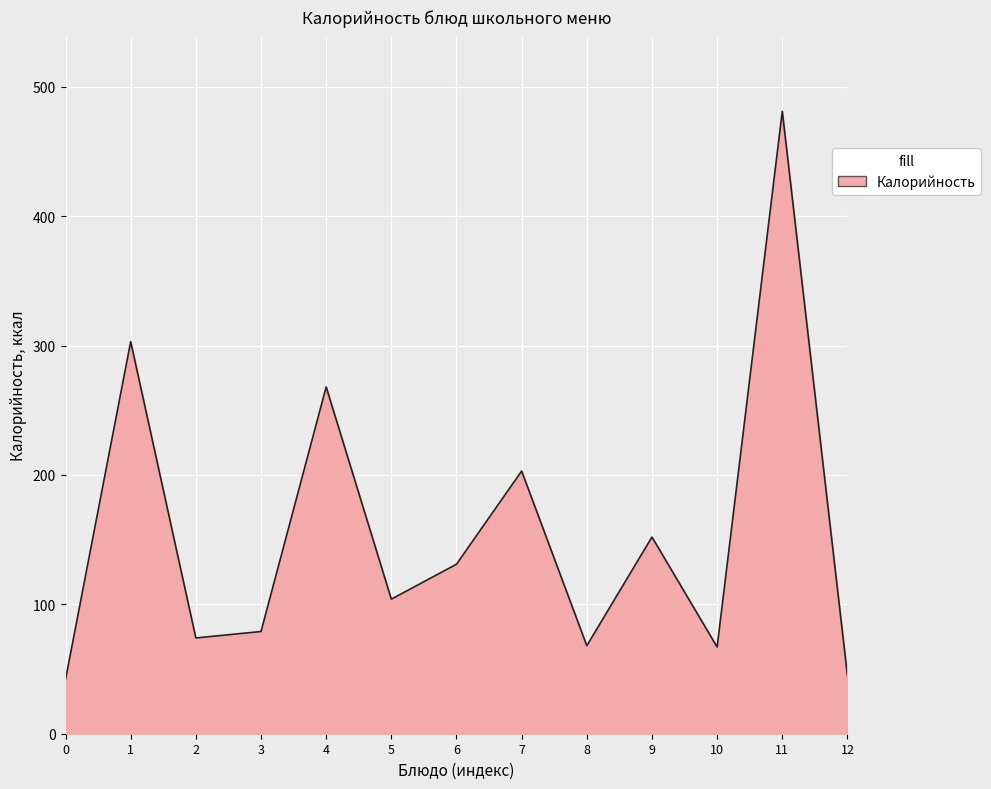

The value at 1 is 64. True or false?

False